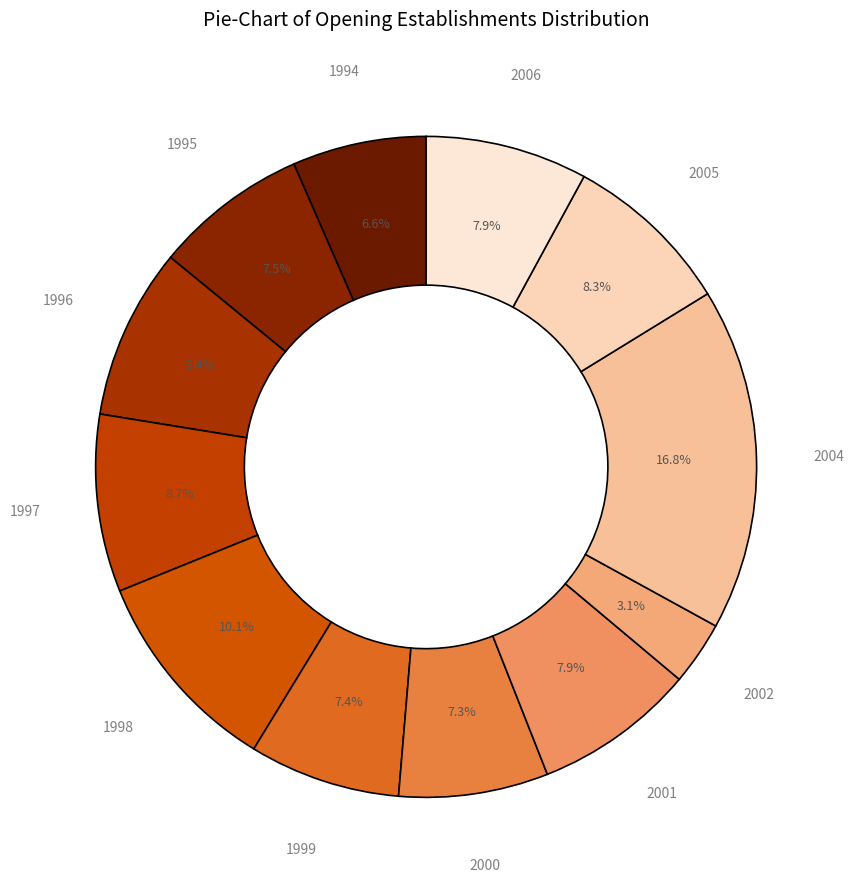

Count the number of slices in the pie.

12